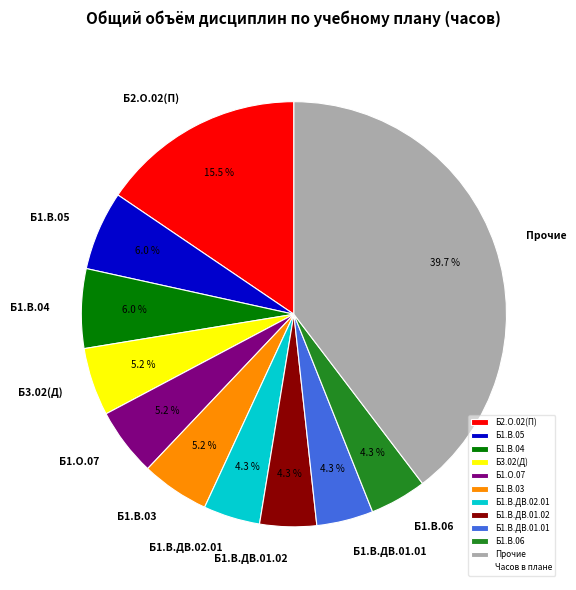

To the nearest percent, what portion does Б3.02(Д) represent?

5%